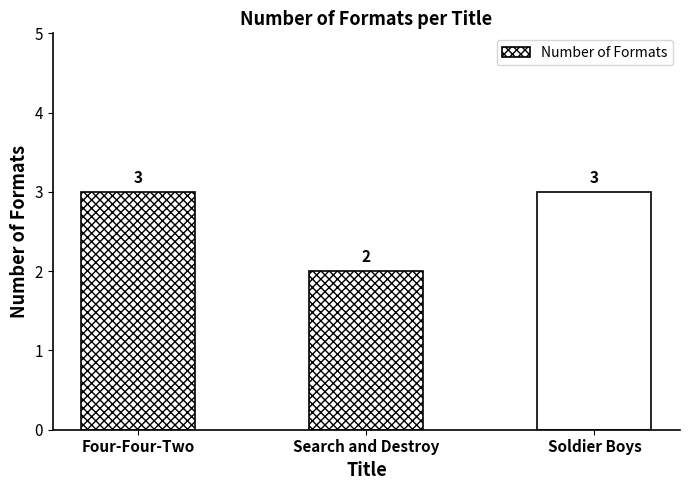

Which category has the lowest value across all series?

Search and Destroy